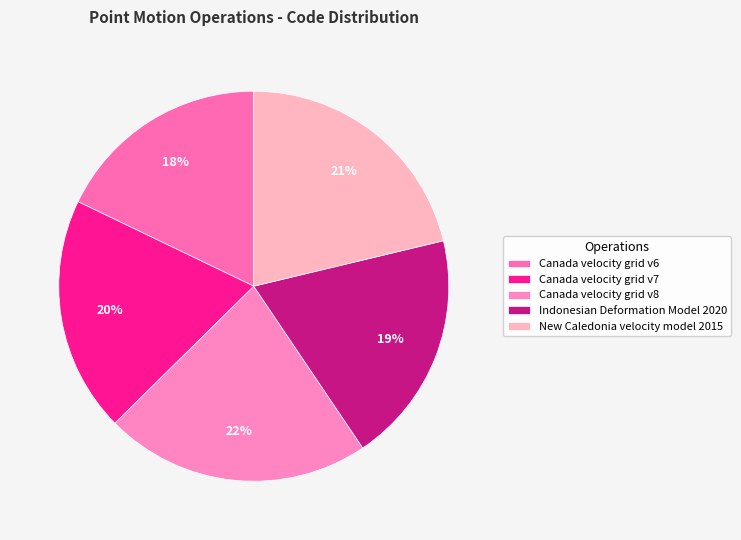

Which has a higher value, Indonesian Deformation Model 2020 or Canada velocity grid v6?

Indonesian Deformation Model 2020